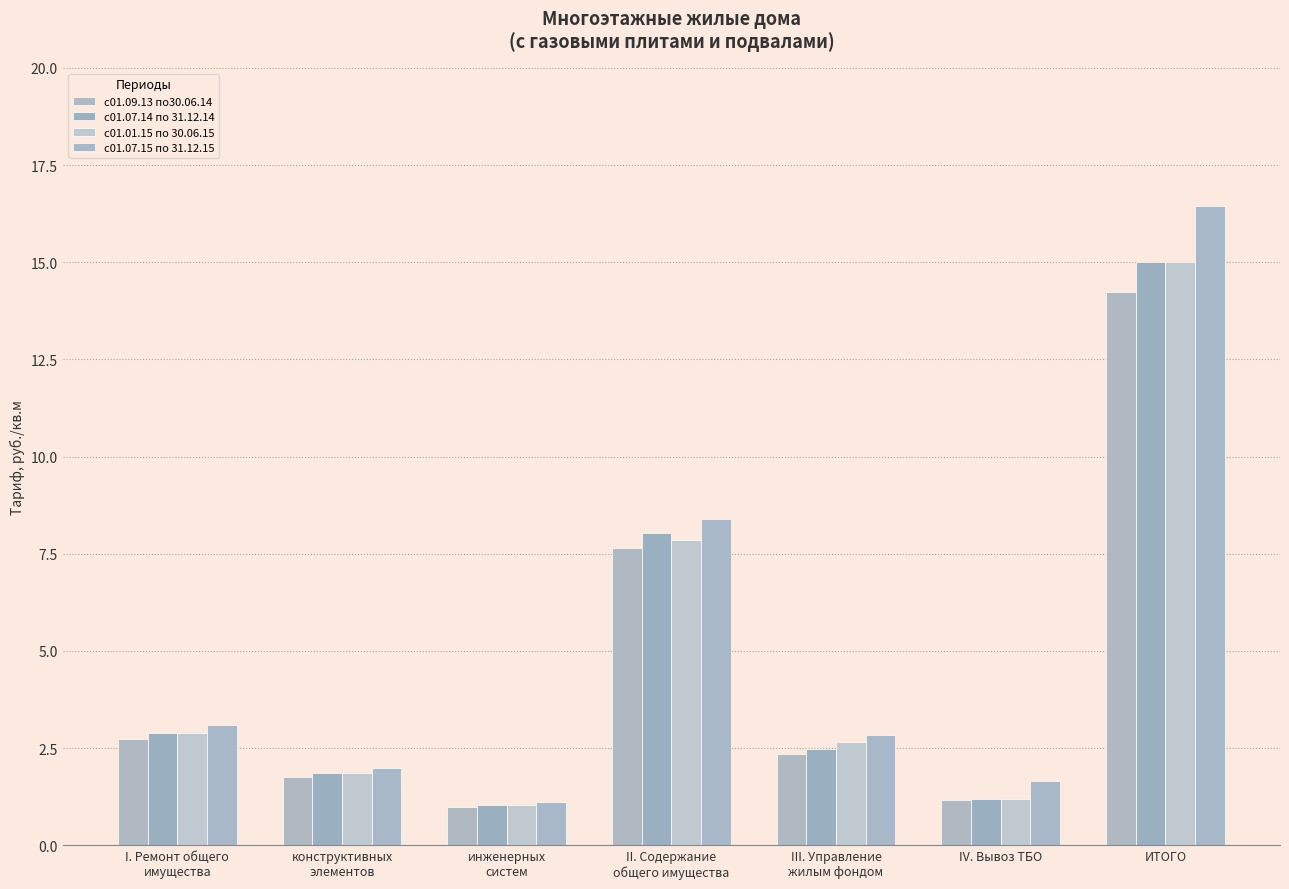

What is the sum of all с01.09.13 по30.06.14 values?

30.9